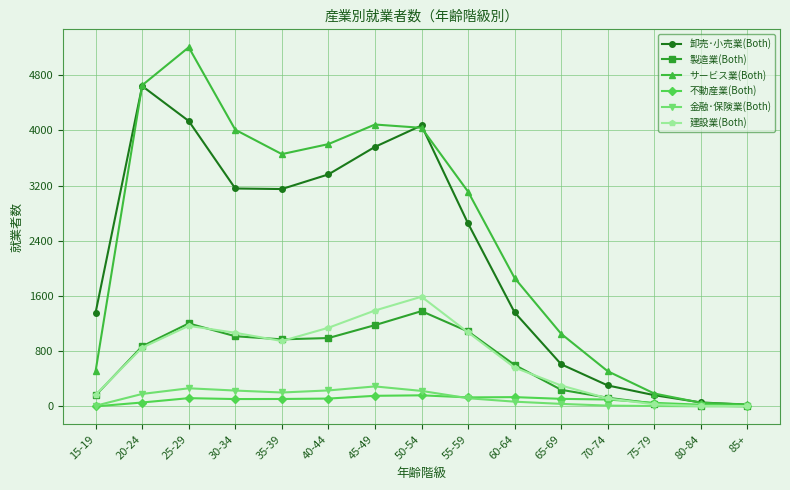

True or false: 卸売･小売業(Both) has more than 0 points higher than both neighbors.

True